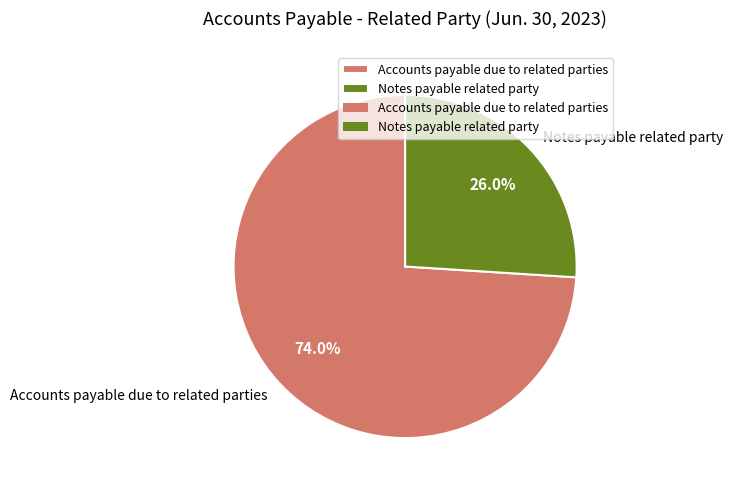

Which category accounts for the majority?

Accounts payable due to related parties